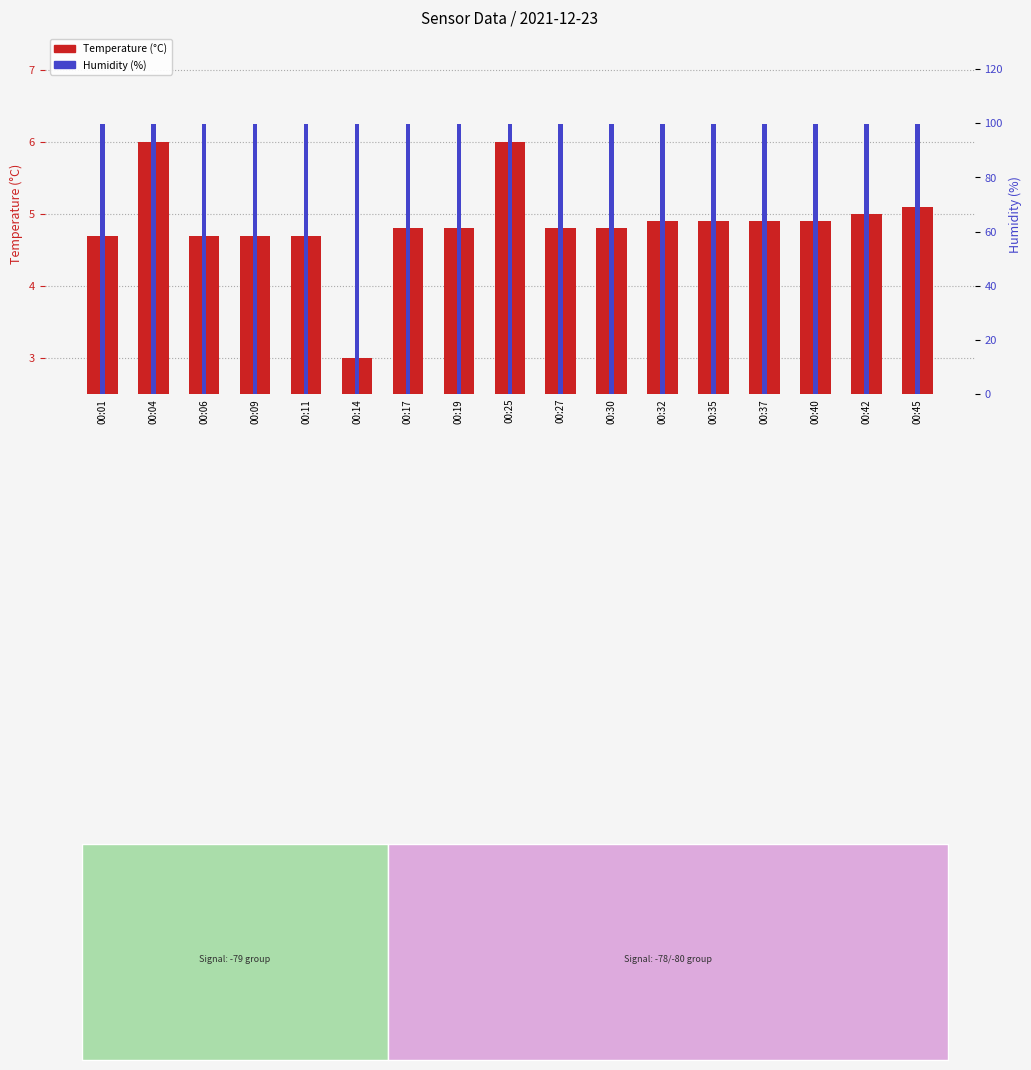

Is the value of Humidity (%) at 00:01 greater than the value of Temperature (°C) at 00:04?

Yes